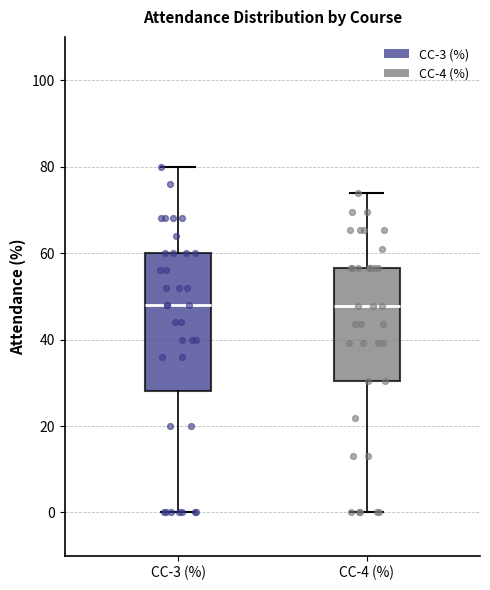

Reading left to right, read every box against the y-axis: the position of its median line, the range the box covers, and the ends of its whiskers. The values are not printed on the chart, so give them approximately, as read against the axis.

CC-3 (%): median 48, box 28 to 60, whiskers 0 to 80
CC-4 (%): median 48, box 30 to 56, whiskers 0 to 74